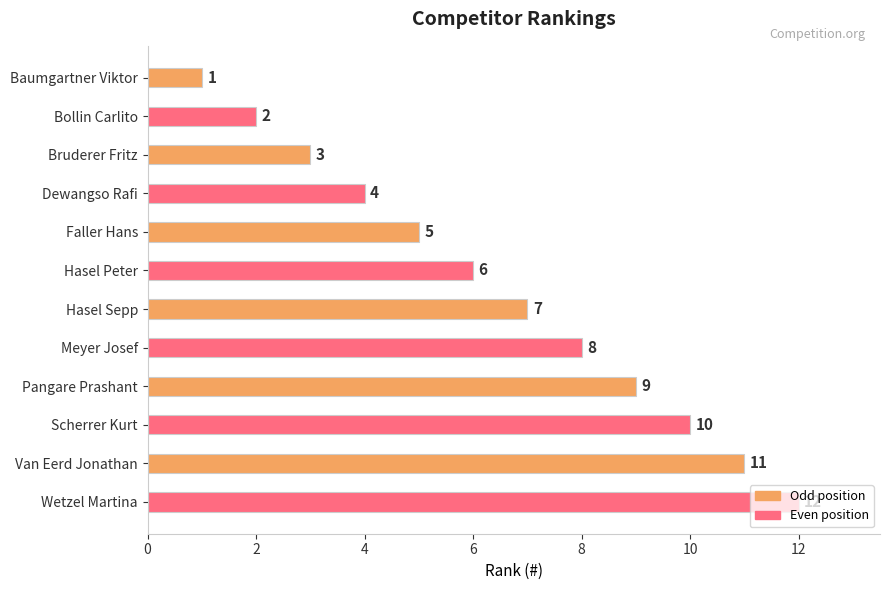

How many distinct data groups are displayed?

1